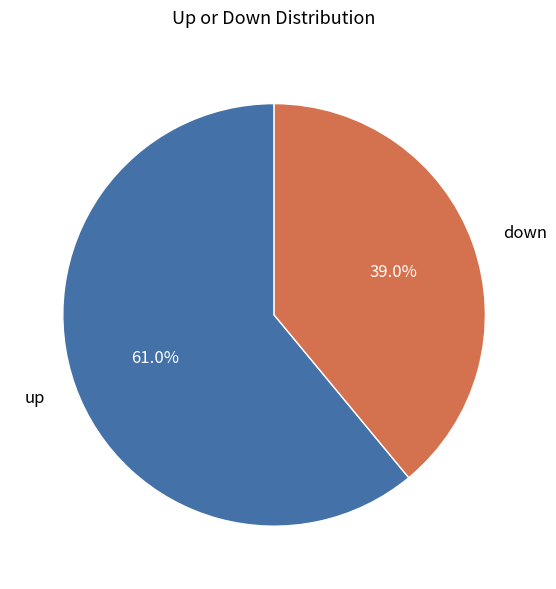

Is down the majority of the pie?

No